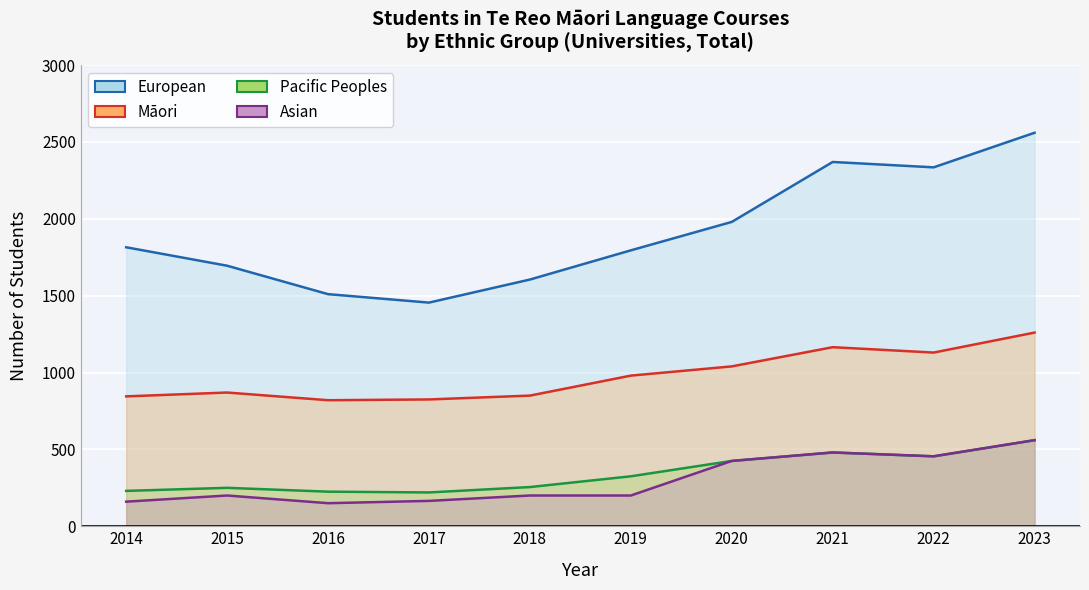

At which category does Pacific Peoples reach its first local valley?

2017